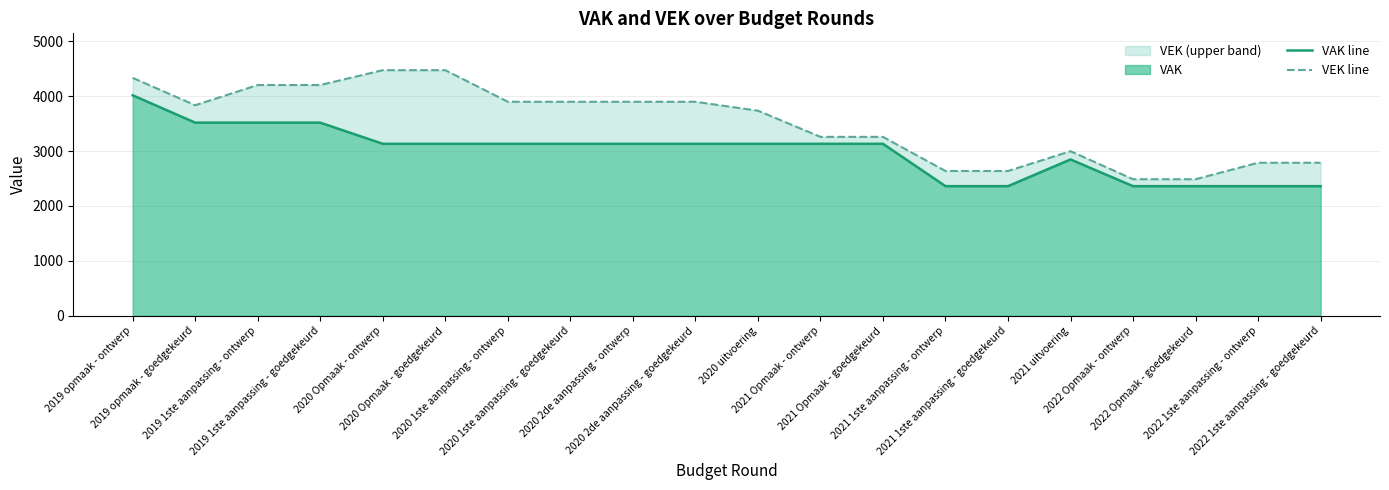

True or false: VAK line has more than 1 interior local peaks.

False